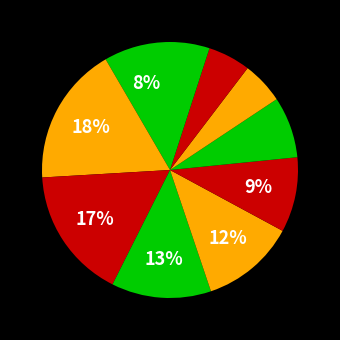

Count the number of slices in the pie.

10